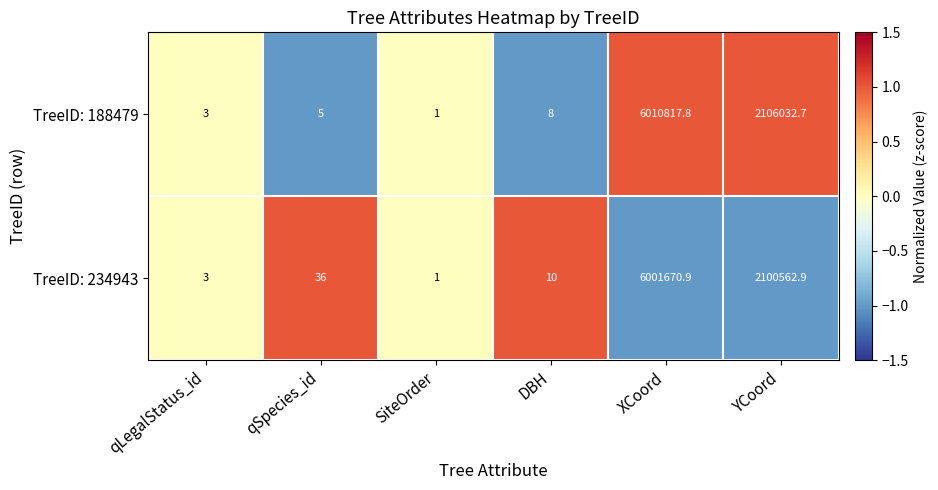

Between DBH and XCoord, which series saw the biggest shift?

TreeID: 188479